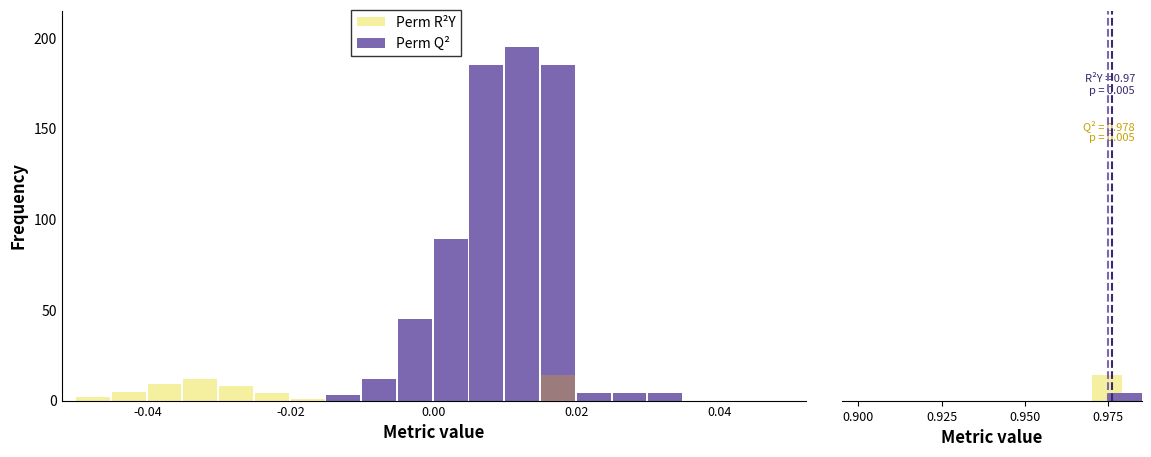

At 15, list the series in order from largest to smallest.

Perm Q2, Perm R2Y